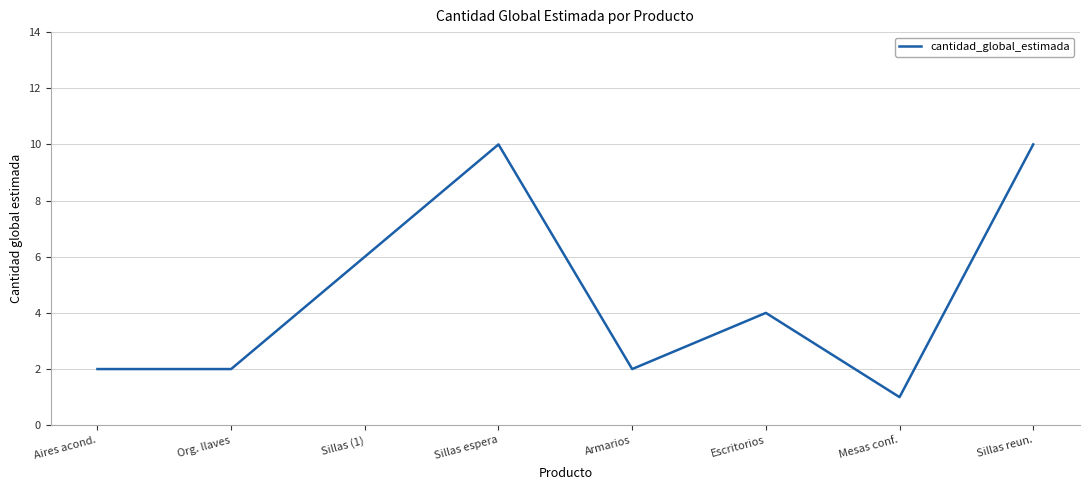

True or false: the data has more than 1 interior local peaks.

True